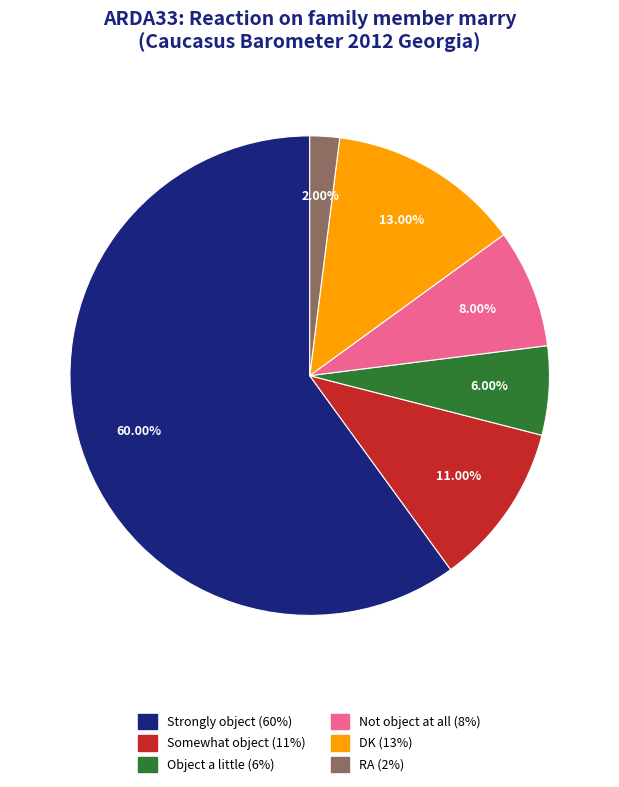

Approximately how many times larger is the value at Not object at all compared to DK?

0.6